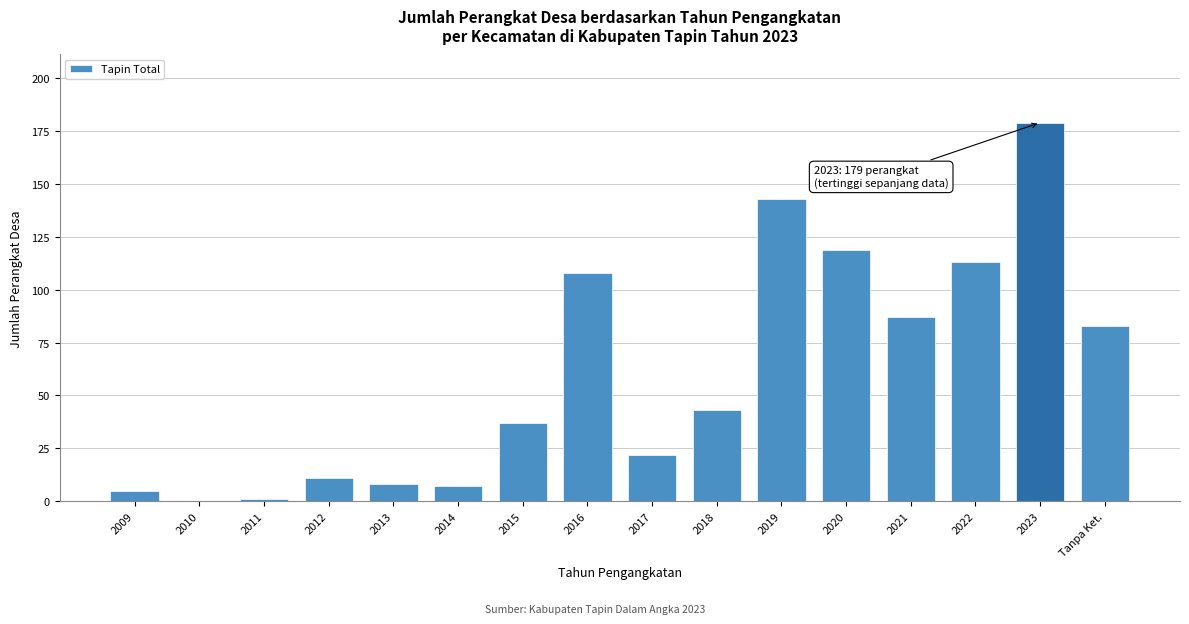

Reading left to right, list all the values displayed in this chart.

2009=5	2010=0	2011=1	2012=11	2013=8	2014=7	2015=37	2016=108	2017=22	2018=43	2019=143	2020=119	2021=87	2022=113	2023=179	Tanpa Ket.=83